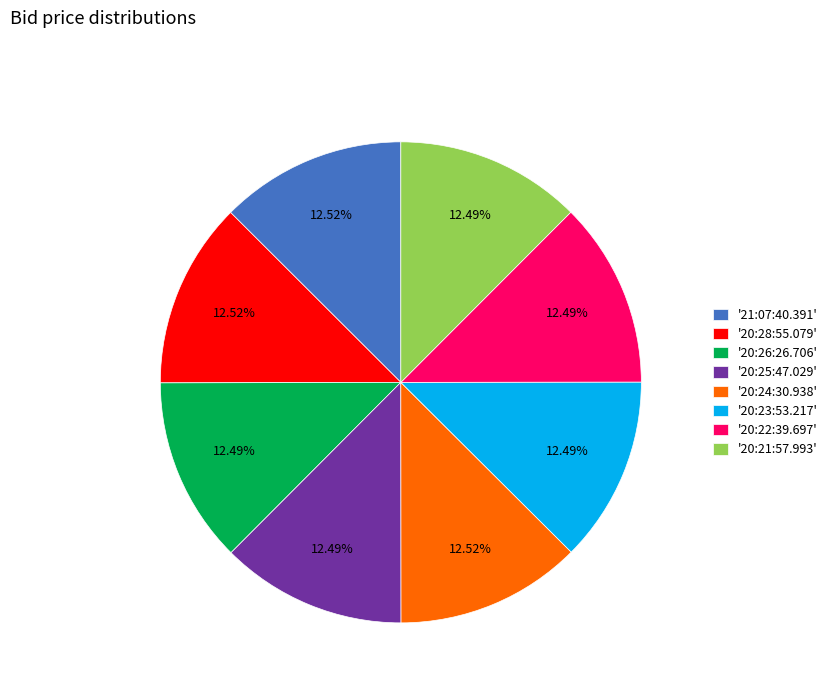

What is the ratio of the value at '20:25:47.029' to the value at '20:23:53.217'?

1.0